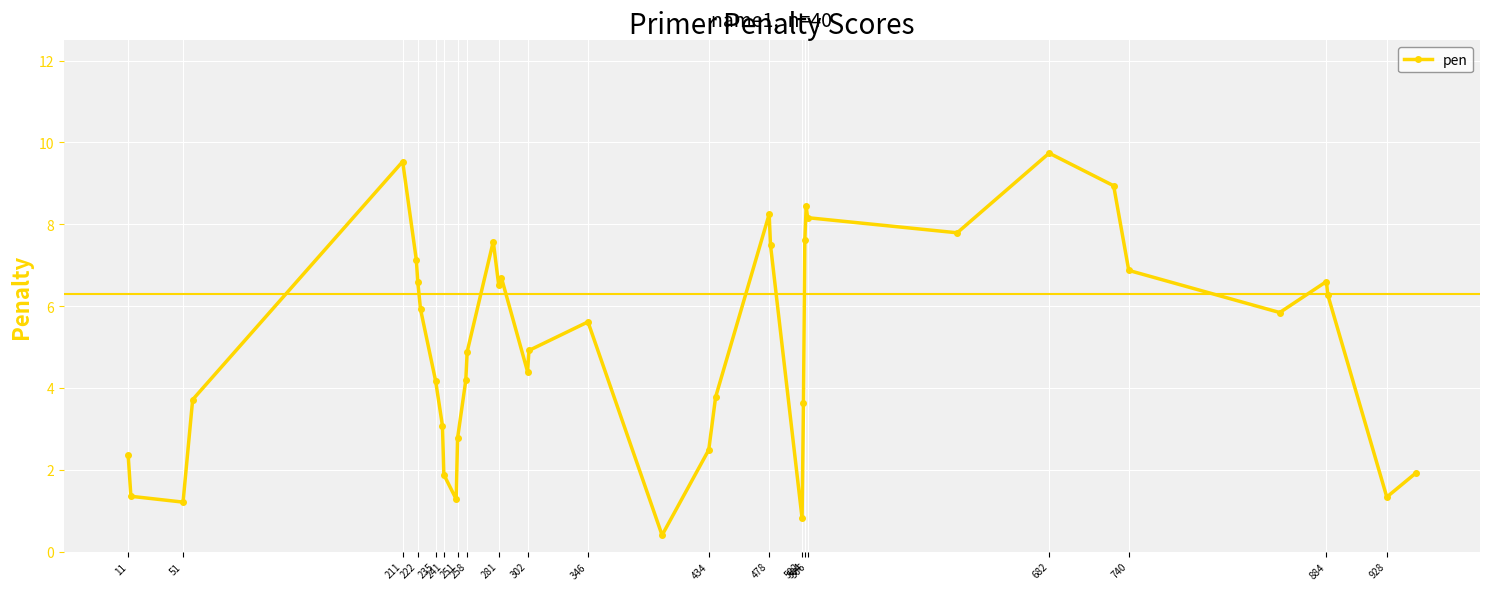

What is the maximum value shown in the chart?

9.7